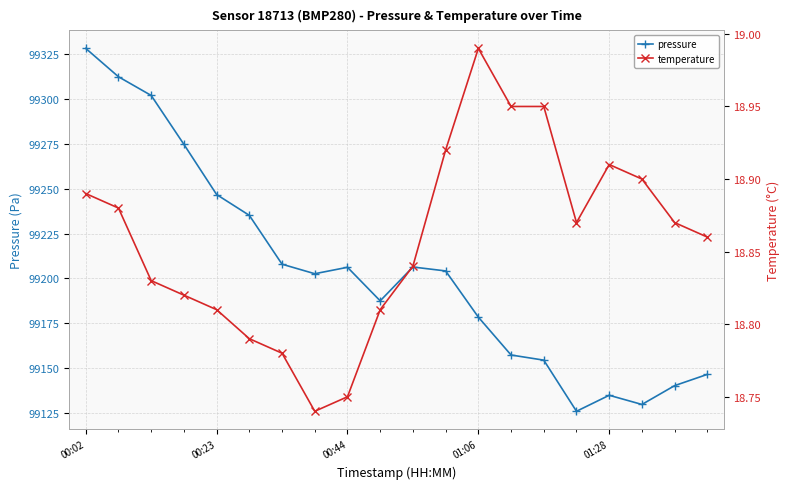

Which series has the widest spread of values?

pressure